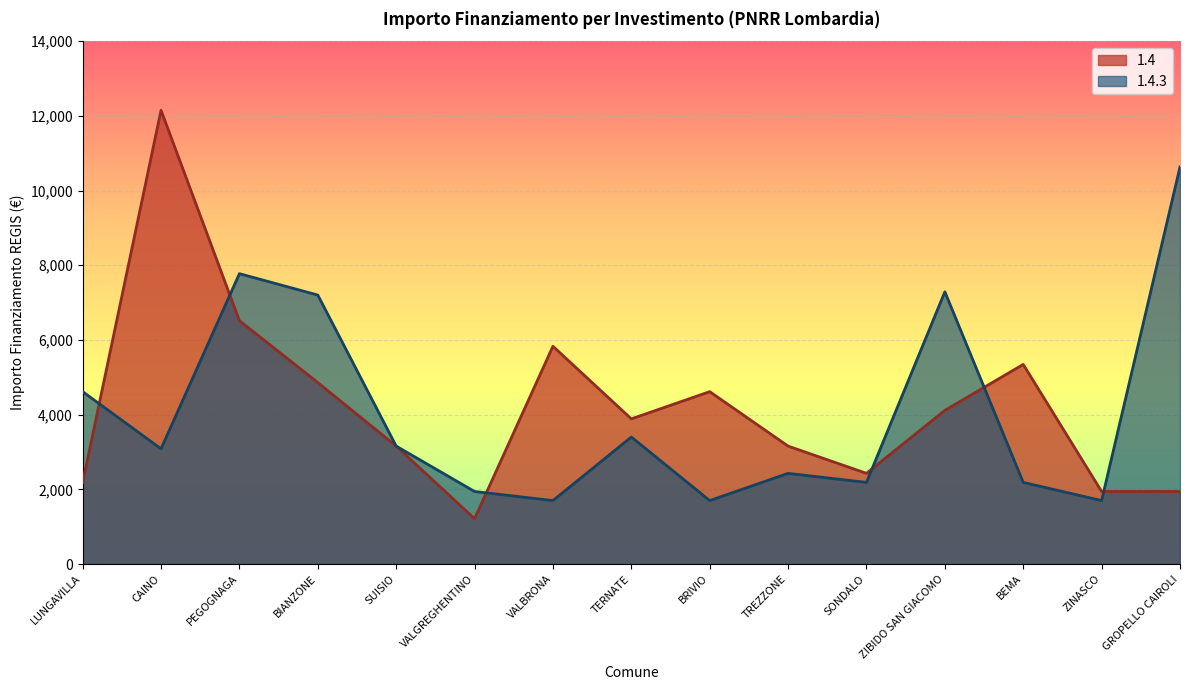

True or false: 1.4 has a value of 3054 at LUNGAVILLA.

False